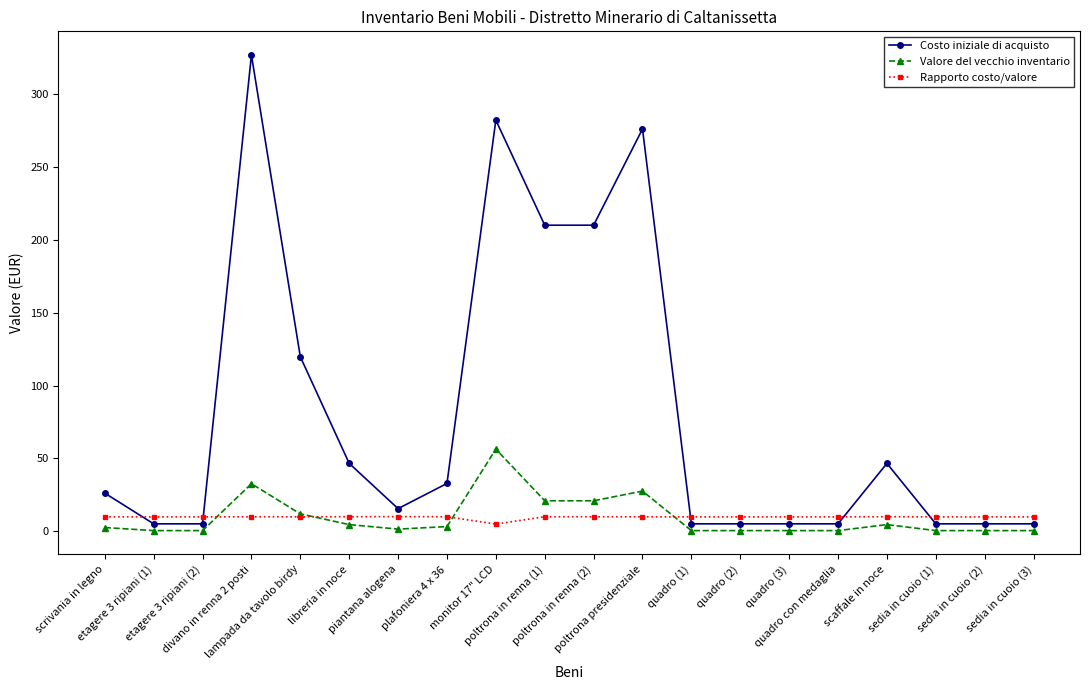

What is the spread (max minus min) of values at quadro con medaglia?

9.4